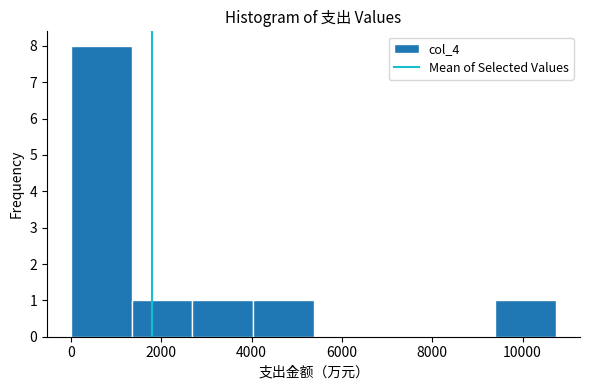

Reading left to right, transcribe this chart: for each bar, give the range it covers on the x-axis and its height. Neither the bar edges nor the heights are printed on the chart, so give them approximately, as read against the axes.

0 to 1400: 8
1400 to 2600: 1
2600 to 4000: 1
4000 to 5400: 1
5400 to 6800: 0
6800 to 8000: 0
8000 to 9400: 0
9400 to 10800: 1